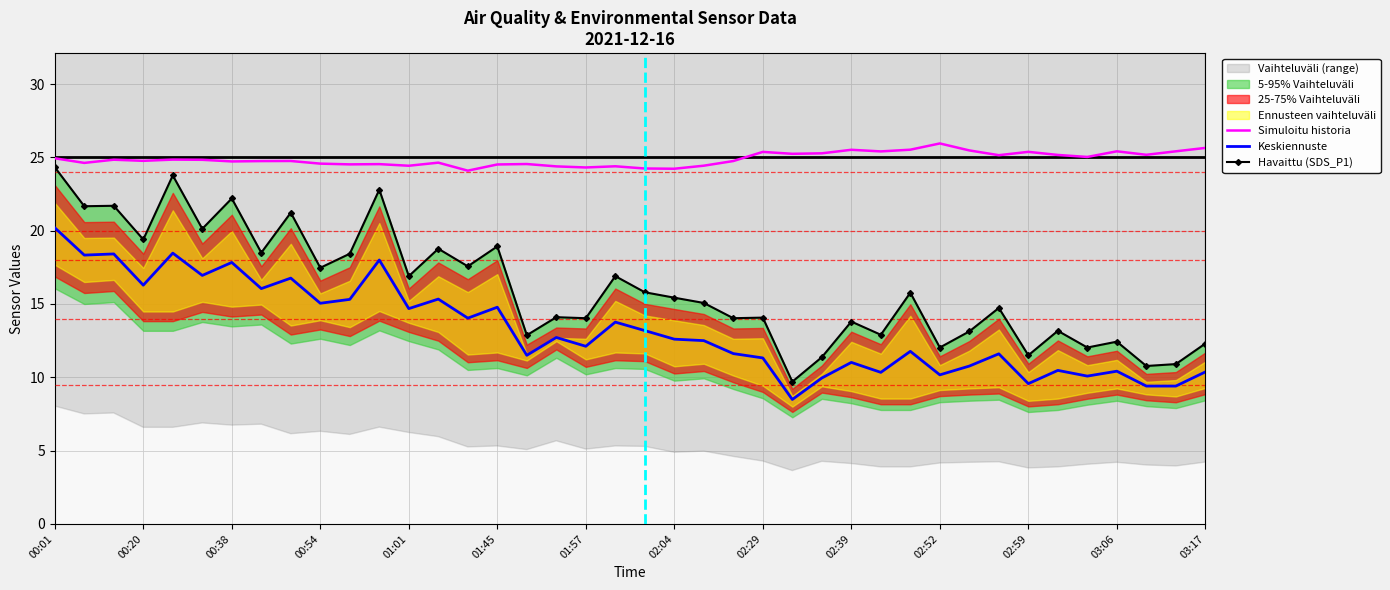

What is the label of the 18th point from the right?

22